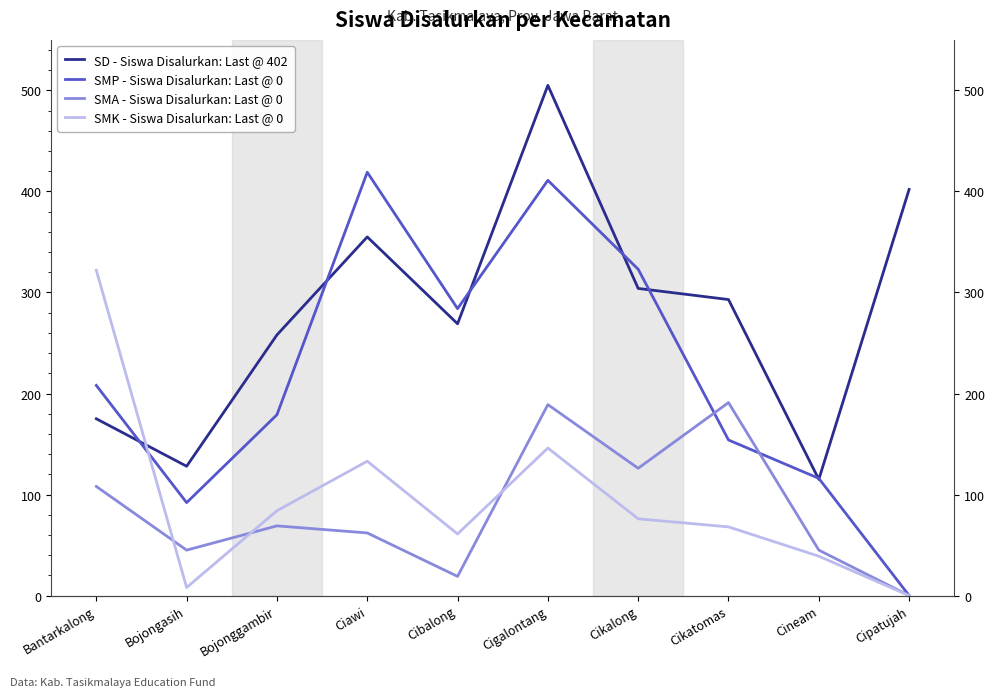

Where do SD - Siswa Disalurkan: Last @ 402 and SMK - Siswa Disalurkan: Last @ 0 first cross each other?

Bantarkalong and Bojongasih